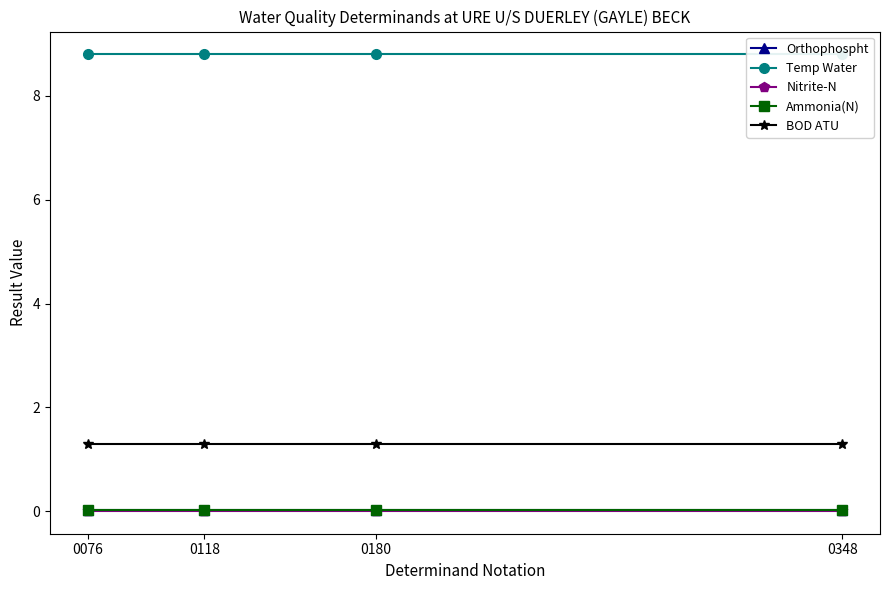

Which has a higher value, 0180 or 0076?

0180